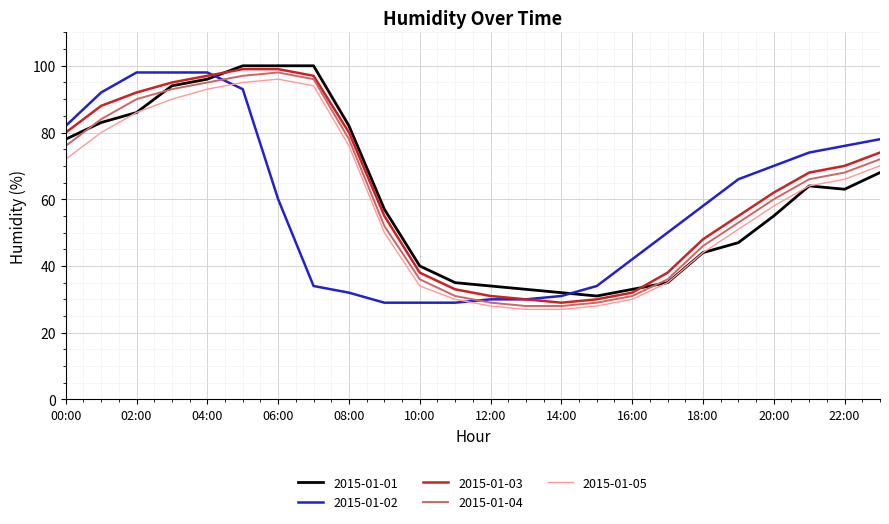

What is the greatest value displayed?

100